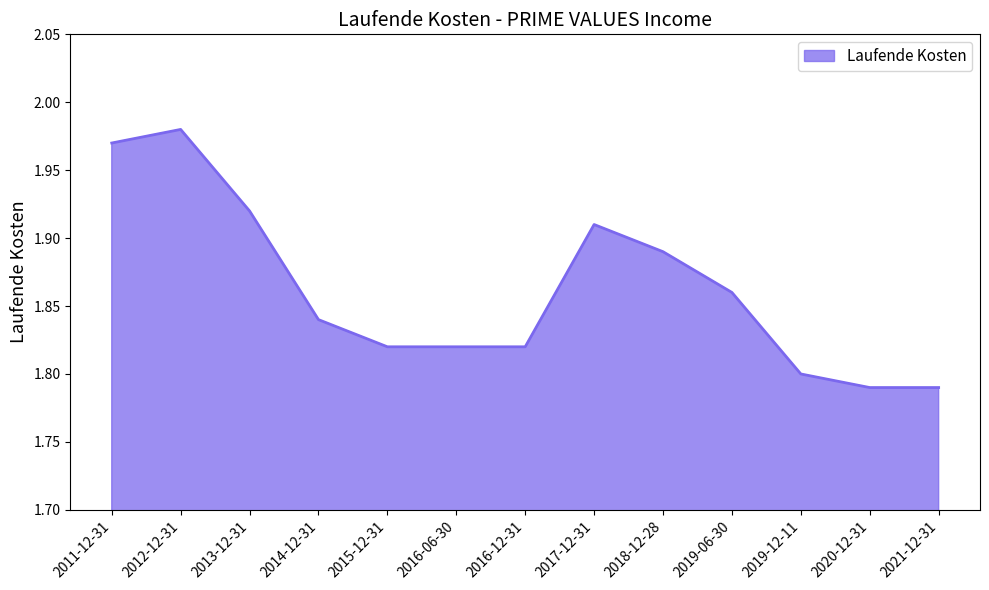

What position from the right is 2020-12-31?

2